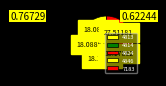

Count the number of slices in the pie.

5